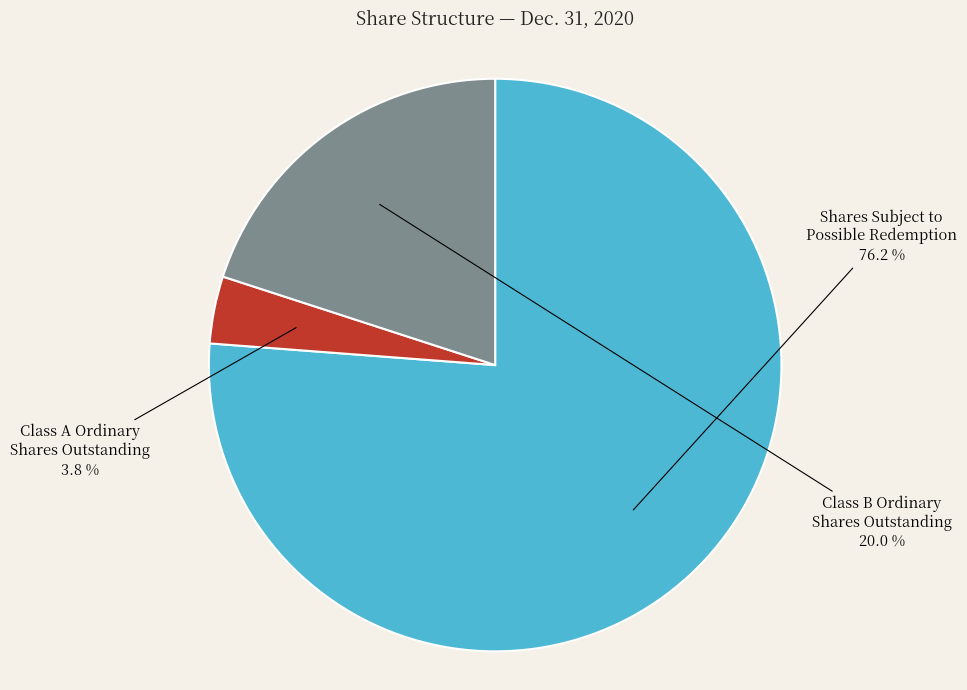

How many slices are in this pie chart?

3